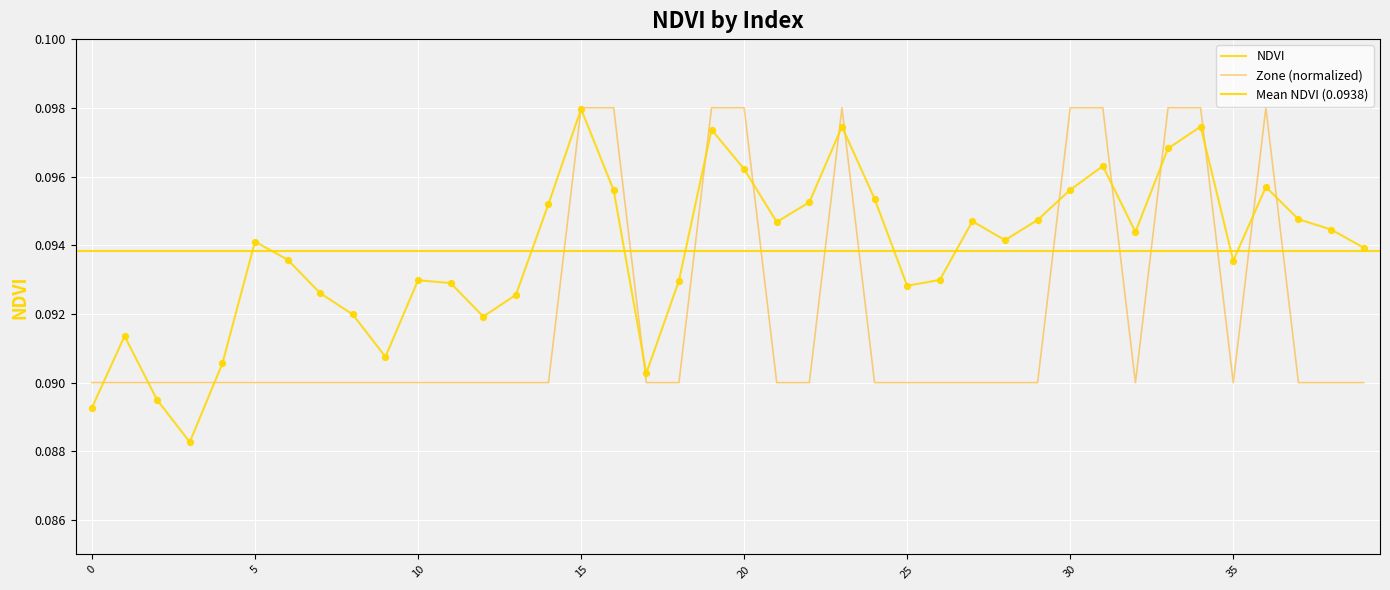

Which series reaches the minimum Y coordinate?

NDVI